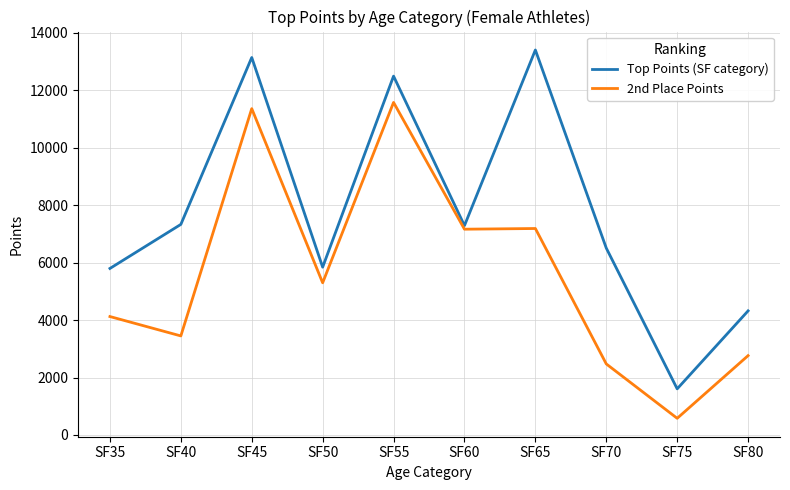

At which label is 2nd Place Points closest to 6081?

SF50